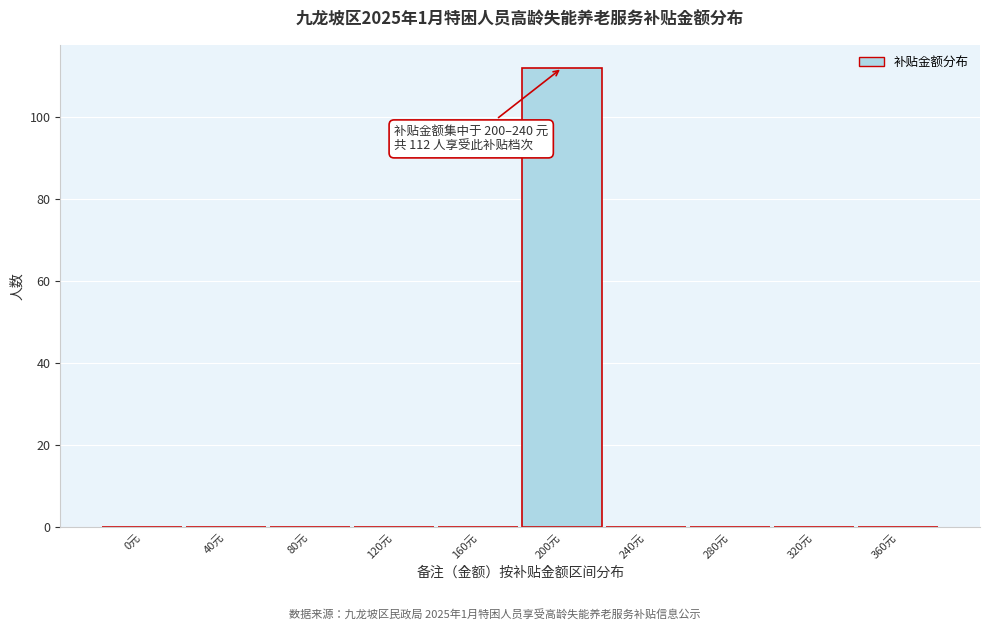

Reading left to right, extract all data points from this chart.

0元=0	40元=0	80元=0	120元=0	160元=0	200元=112	240元=0	280元=0	320元=0	360元=0